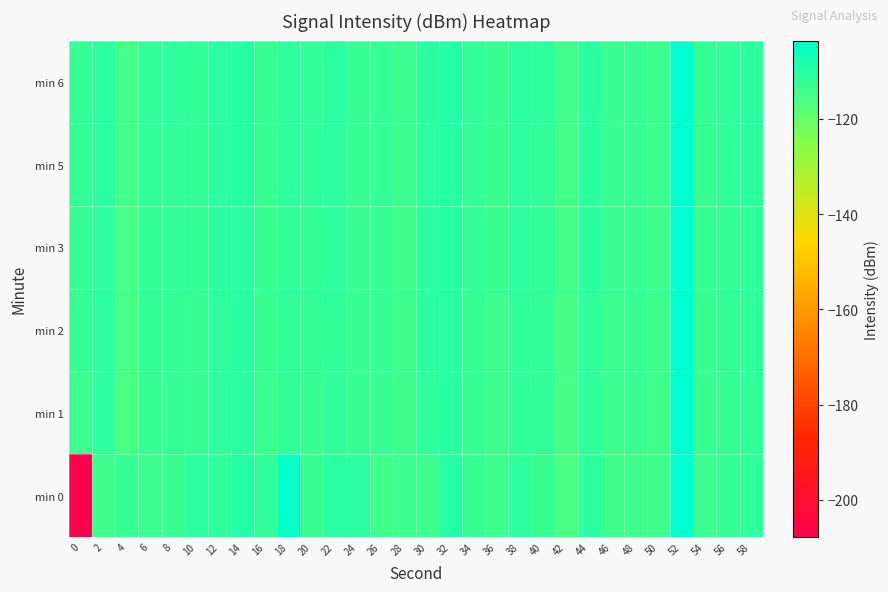

Which series changed the most between 22 and 36?

min 0